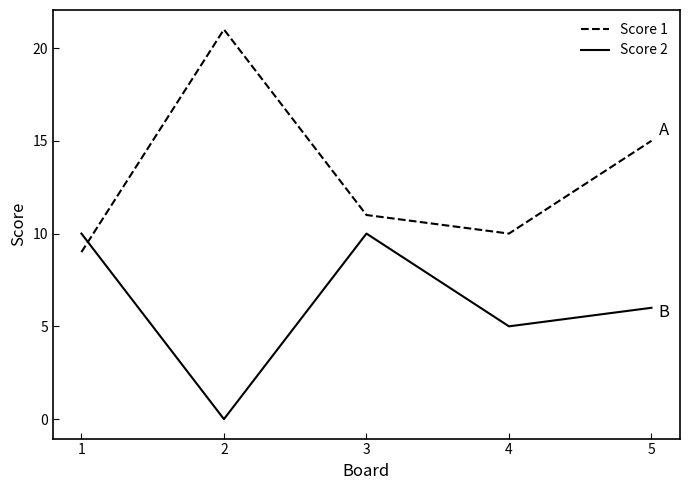

Is it true that Score 1 equals 21 at 2?

True